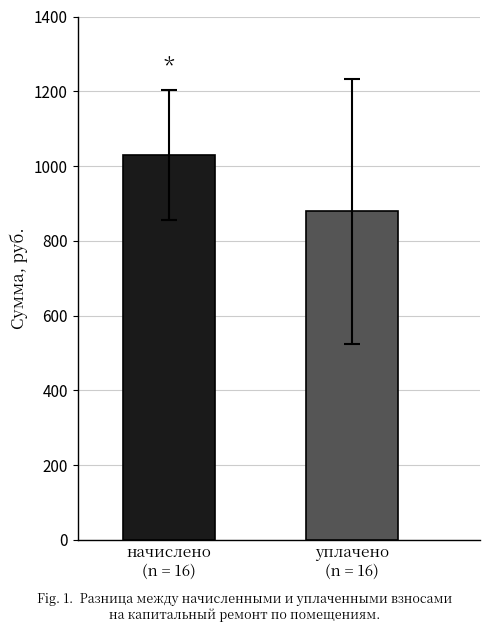

What is the maximum value shown in the chart?

1028.4